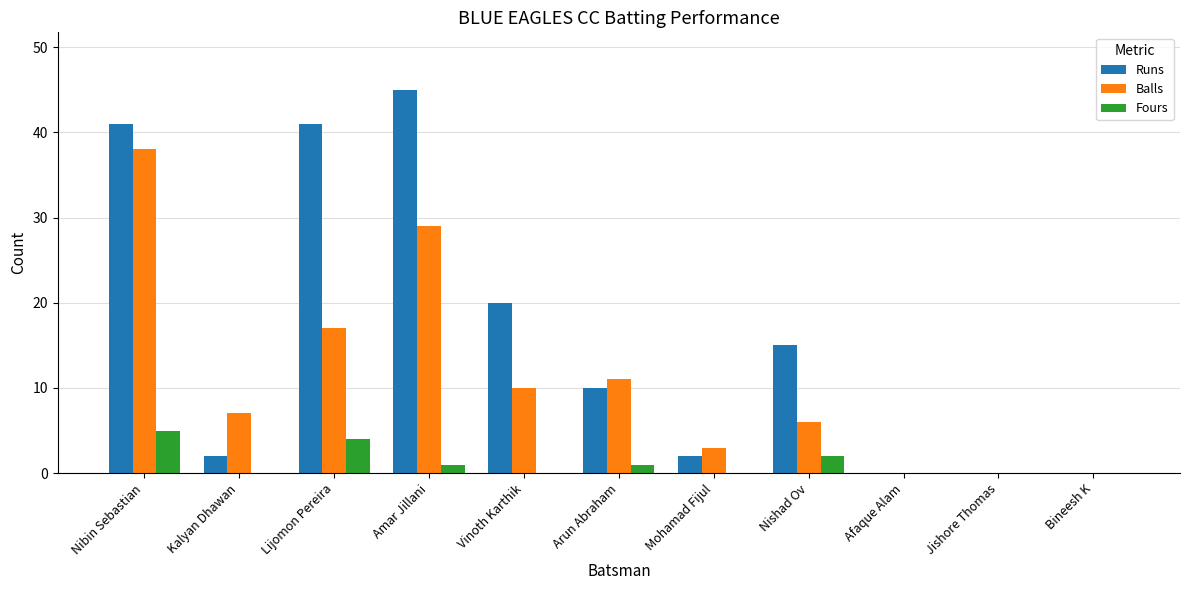

What is the average value of the Fours series?

1